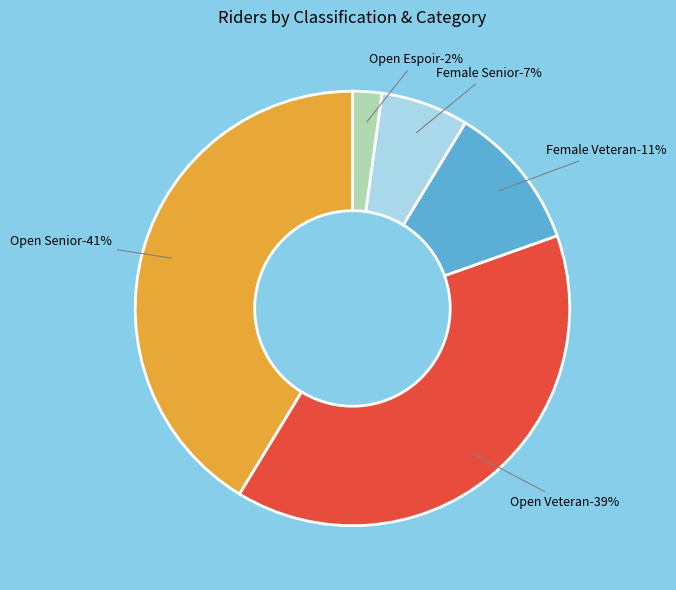

Which slice is the smallest?

Open Espoir